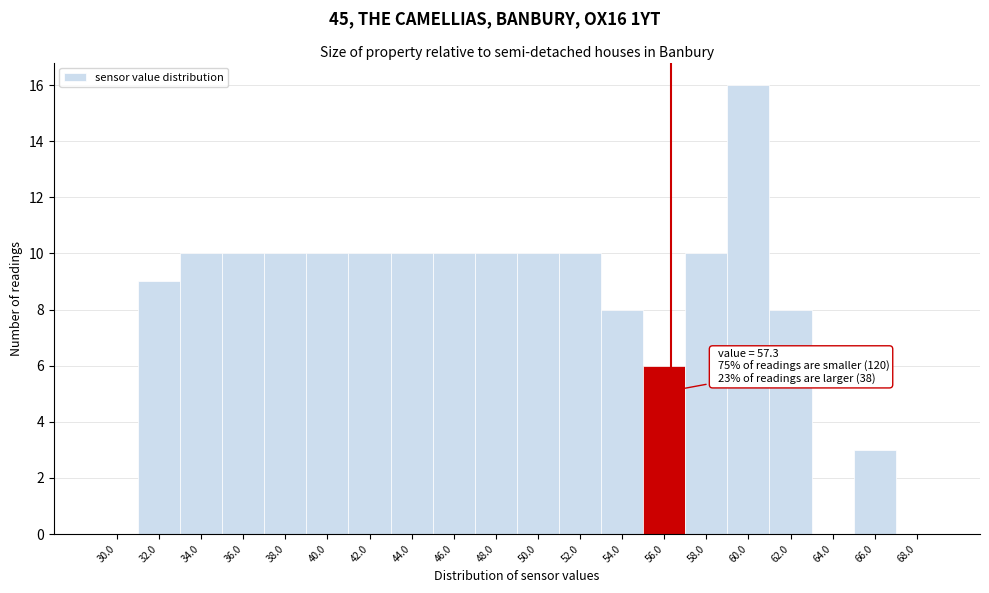

Reading right to left, extract all data points from this chart.

68.0=0	66.0=3	64.0=0	62.0=8	60.0=16	58.0=10	56.0=6	54.0=8	52.0=10	50.0=10	48.0=10	46.0=10	44.0=10	42.0=10	40.0=10	38.0=10	36.0=10	34.0=10	32.0=9	30.0=0